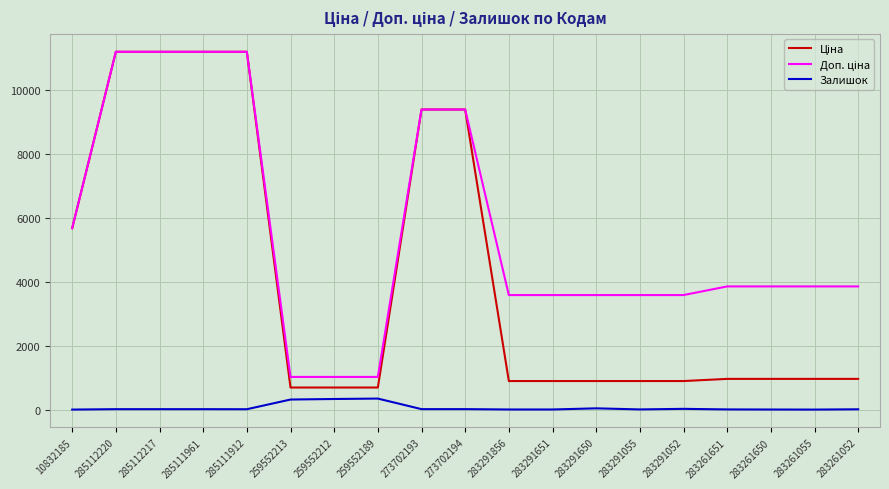

The Залишок series shows 13.0 at 283261052. True or false?

True